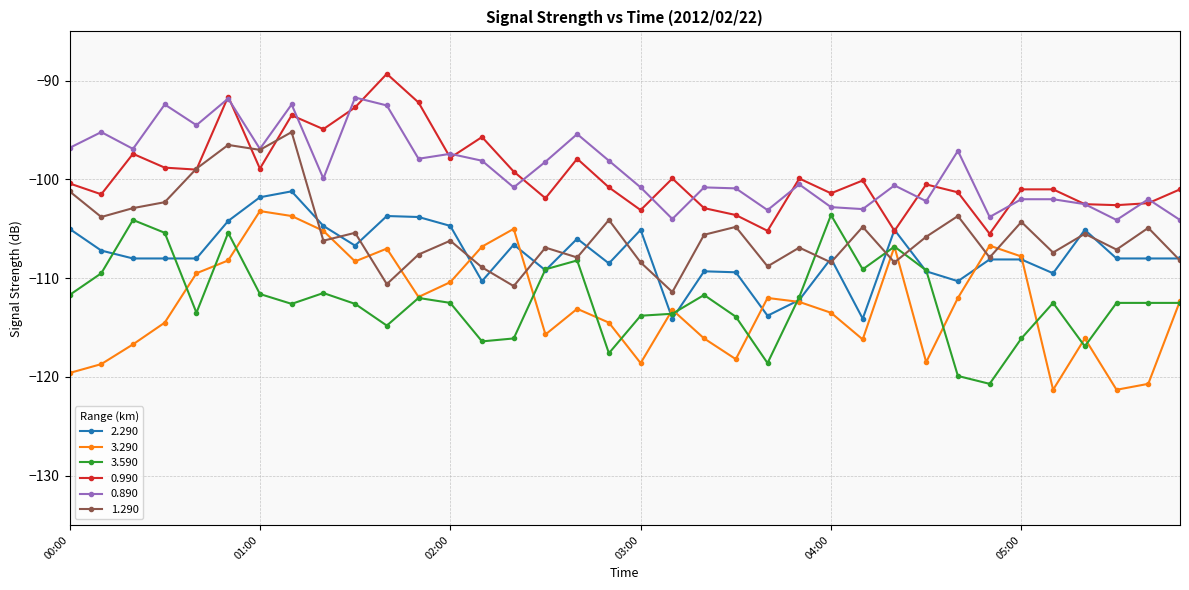

What is the value of the 3.290 point at the 32nd from the left?

-121.3